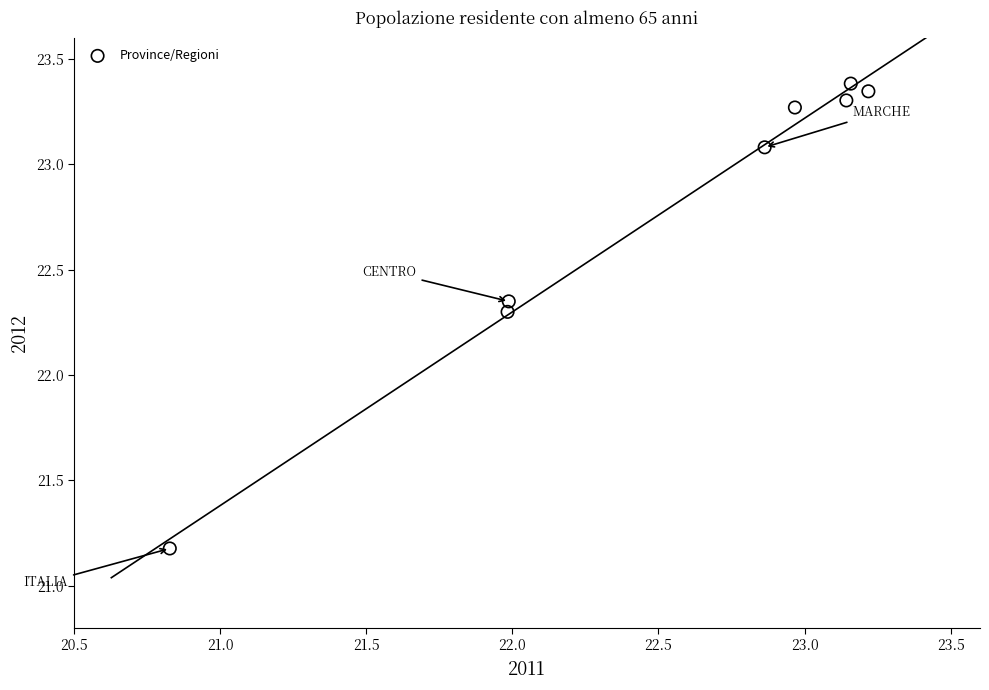

What is the range of X values (max minus min)?

2.4